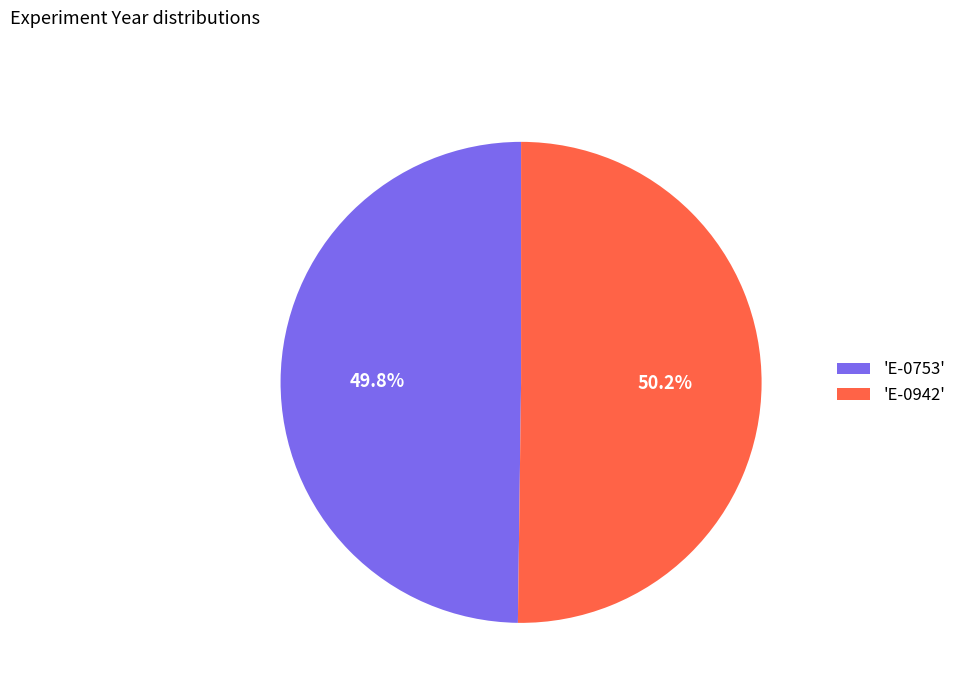

What percentage do 'E-0753' and 'E-0942' together represent?

100.0%